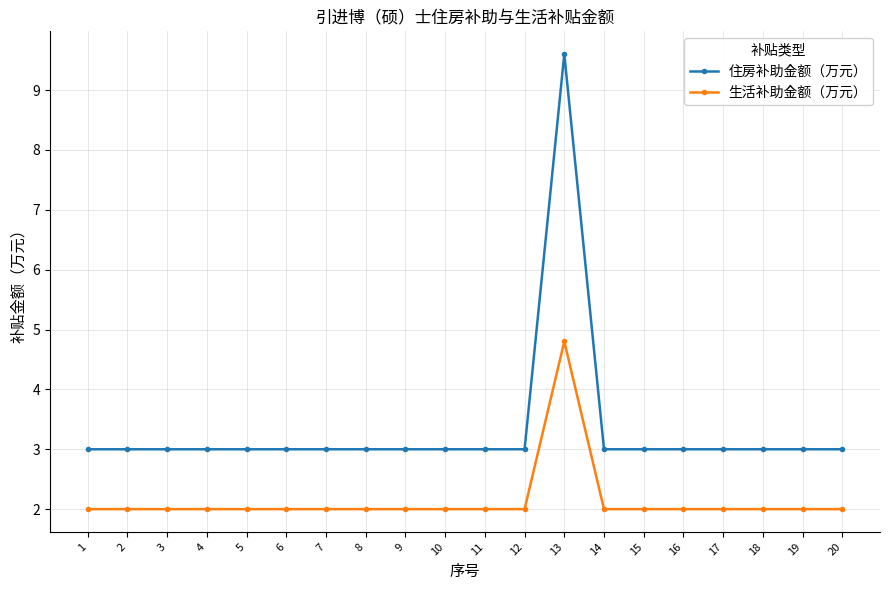

Rank the series by their average value, from highest to lowest.

住房补助金额（万元）, 生活补助金额（万元）